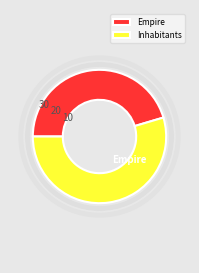

The Empire slice represents 53% of the pie. True or false?

False